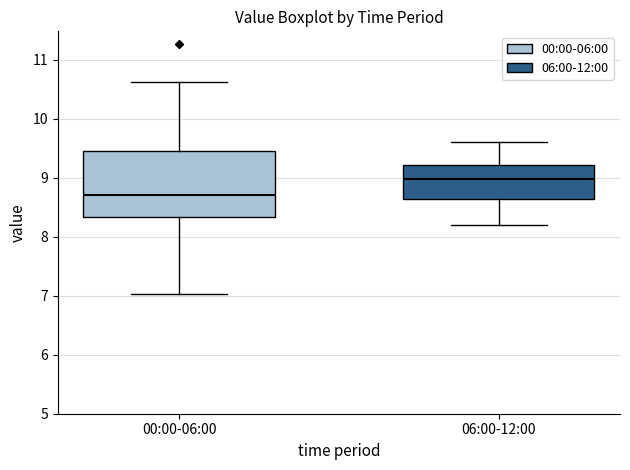

Reading left to right, transcribe this box plot: for each box, give where its median line is, the range the box spans, and where its two whiskers end, as read against the y-axis. The values are not printed on the chart, so give them approximately, as read against the axis.

00:00-06:00: median 8.7, box 8.3 to 9.5, whiskers 7.0 to 10.6
06:00-12:00: median 9.0, box 8.6 to 9.2, whiskers 8.2 to 9.6